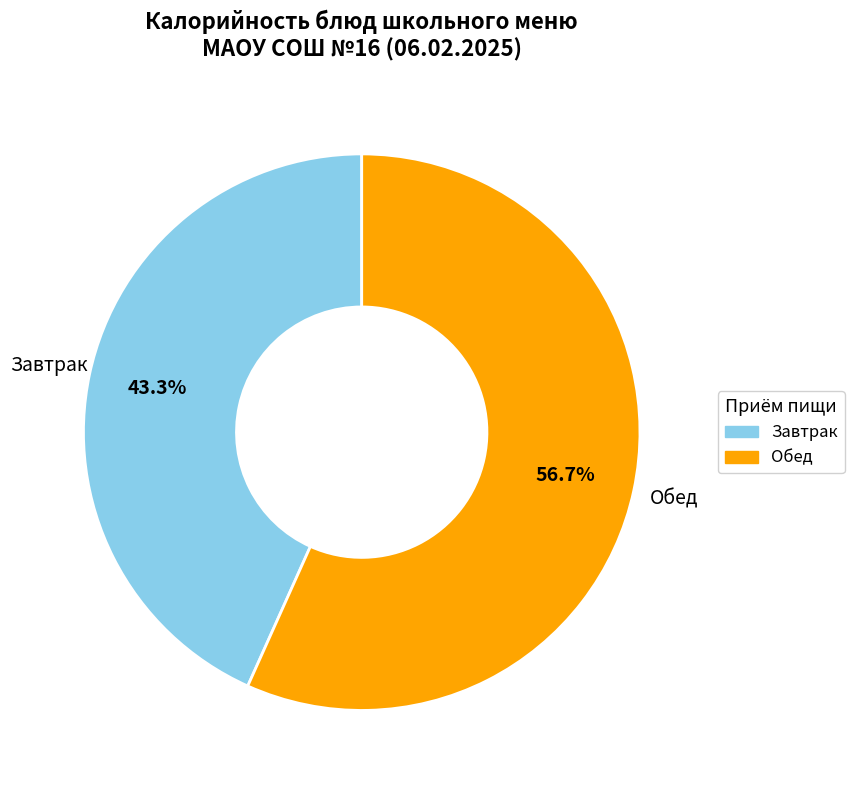

How many segments does this pie chart have?

2